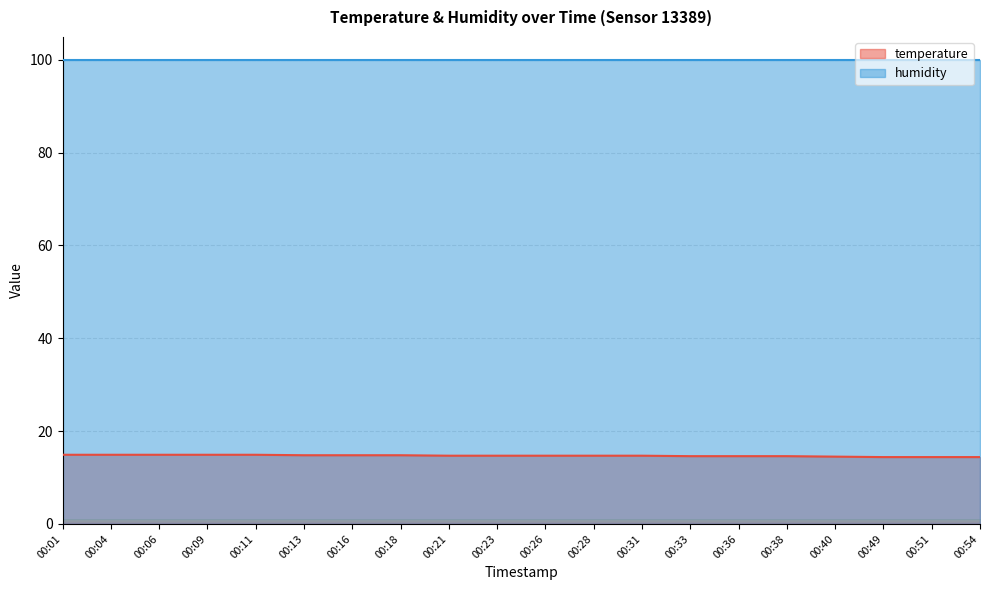

Rank the categories by value from lowest to highest.

00:49, 00:51, 00:54, 00:40, 00:33, 00:36, 00:38, 00:21, 00:23, 00:26, 00:28, 00:31, 00:13, 00:16, 00:18, 00:01, 00:04, 00:06, 00:09, 00:11